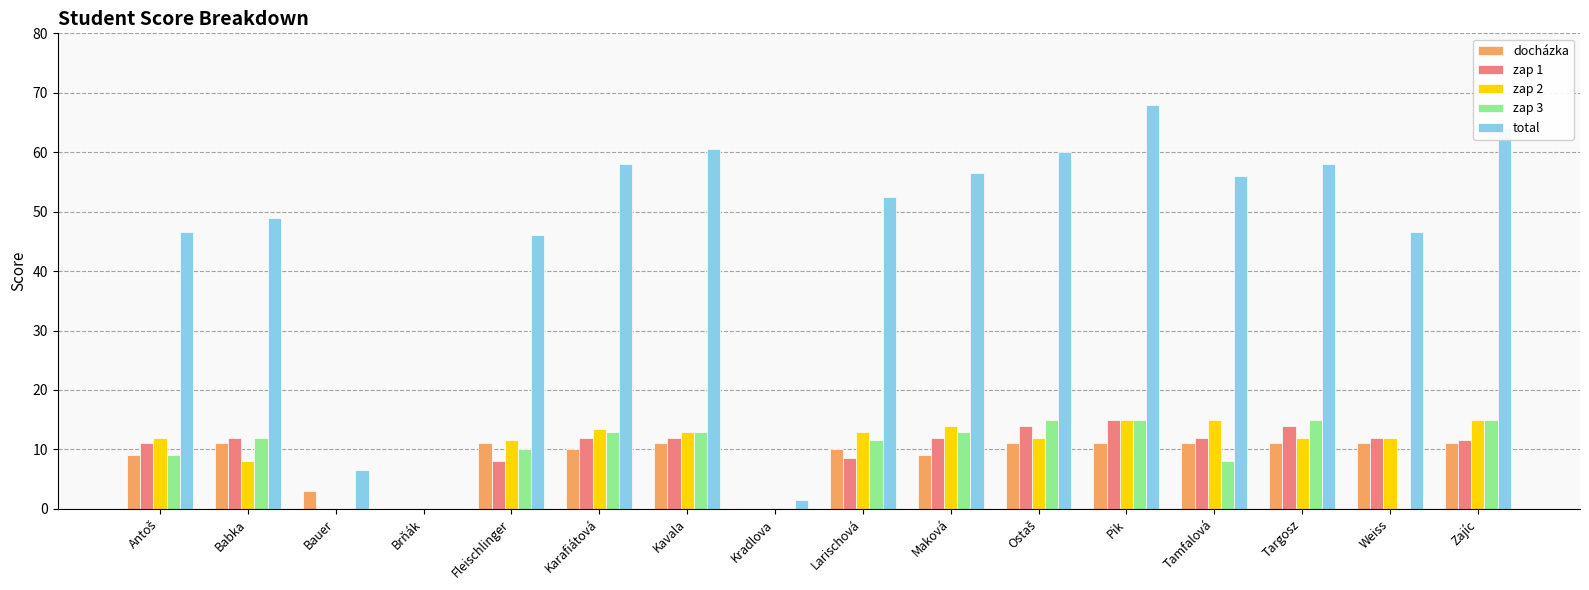

Is it true that zap 1 equals 15.8 at Tamfalová?

False